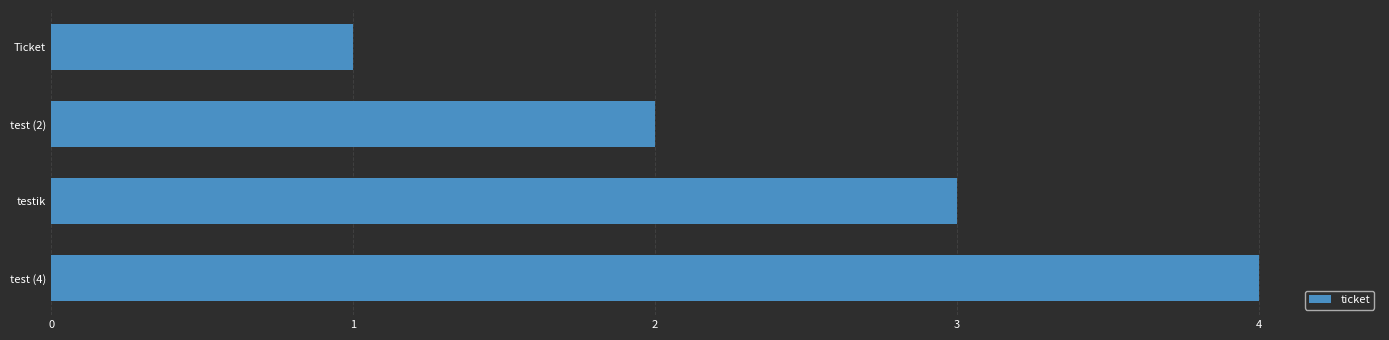

Is it true that the value at test (2) is 3?

False